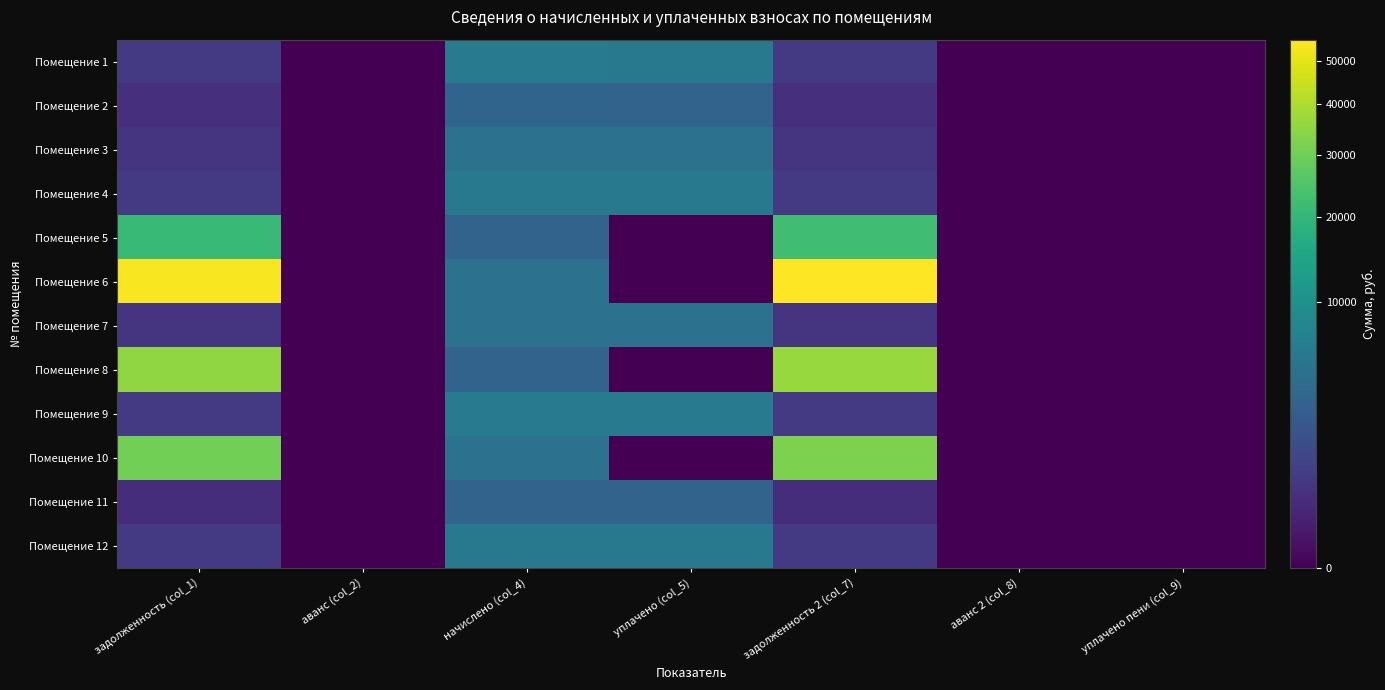

At how many categories does at least one series exceed 55200?

1